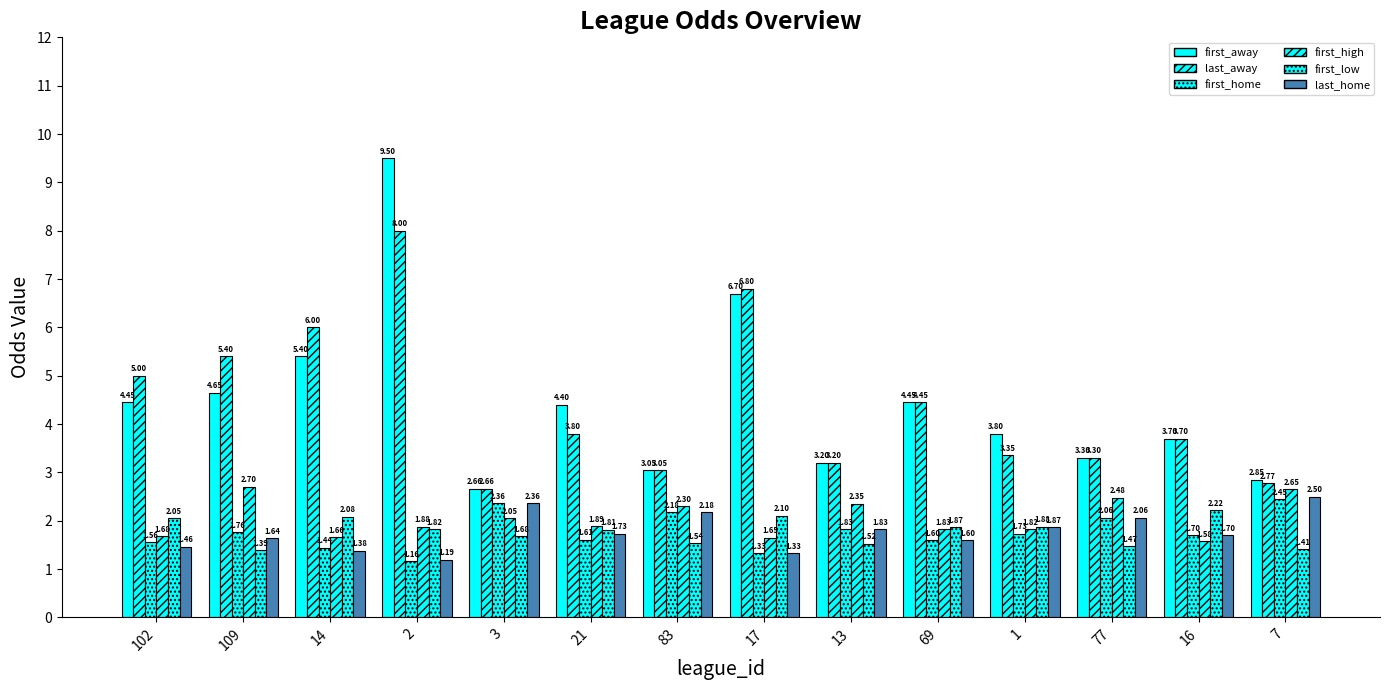

How many groups of bars are there?

14